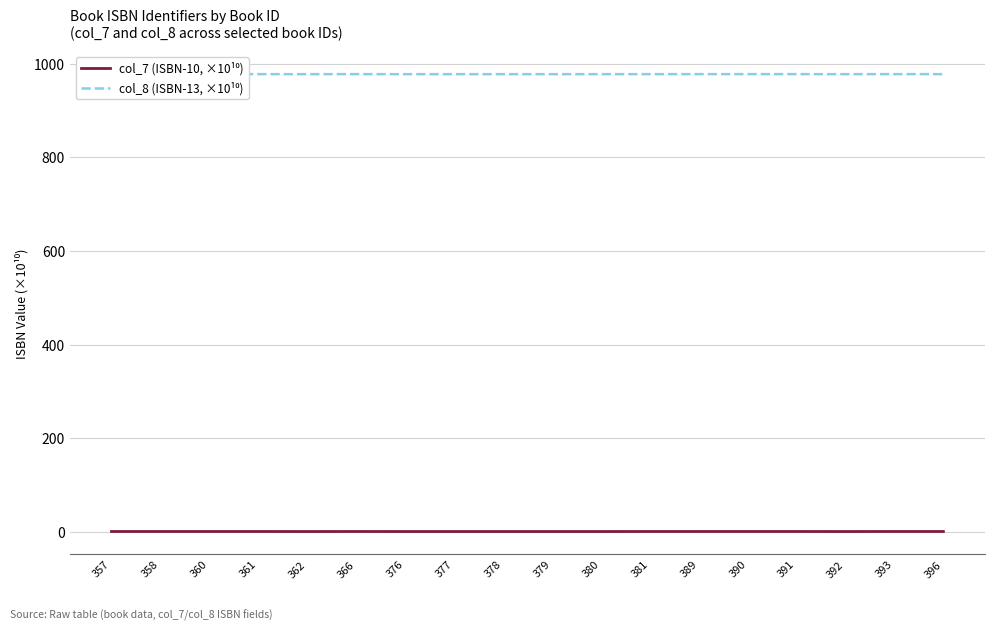

The col_7 (ISBN-10, ×10¹⁰) series shows 0.1 at 376. True or false?

True